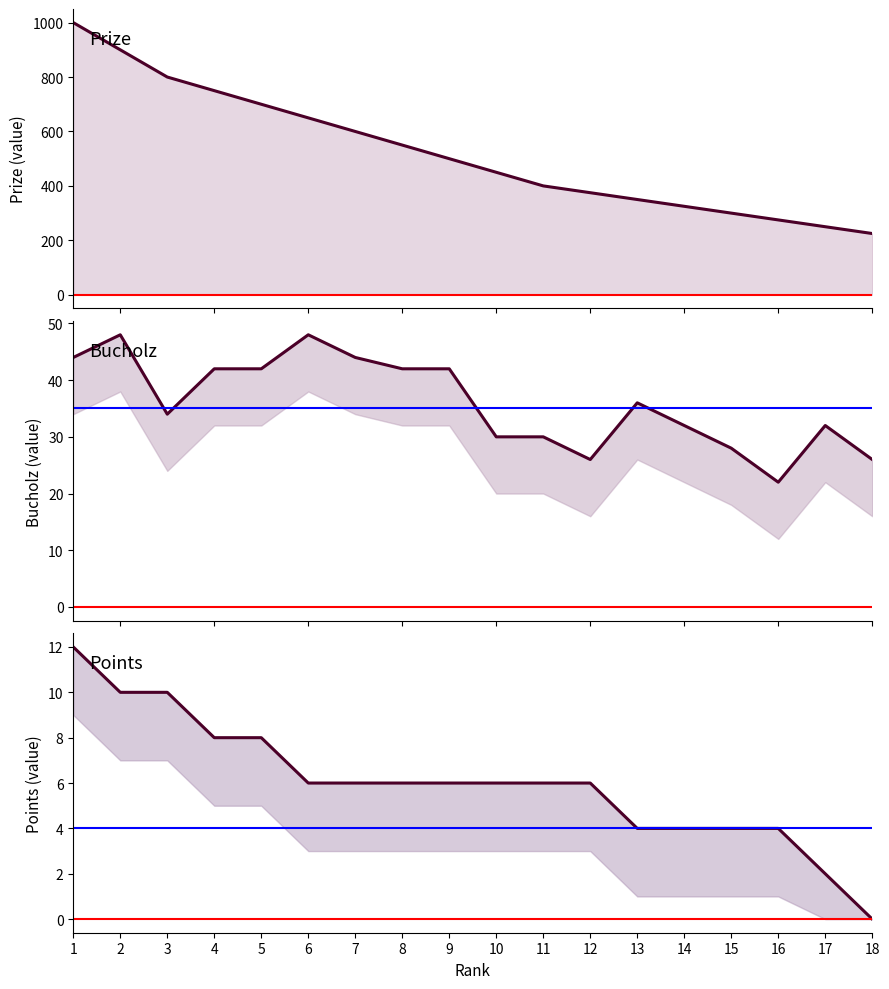

True or false: Prize and Bucholz intersect in this chart.

False